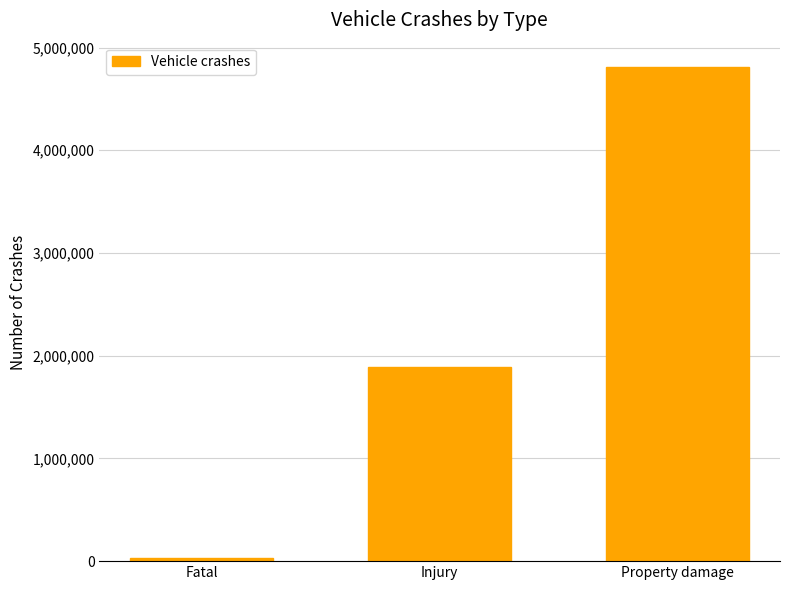

Between Injury and Fatal, which is larger?

Injury